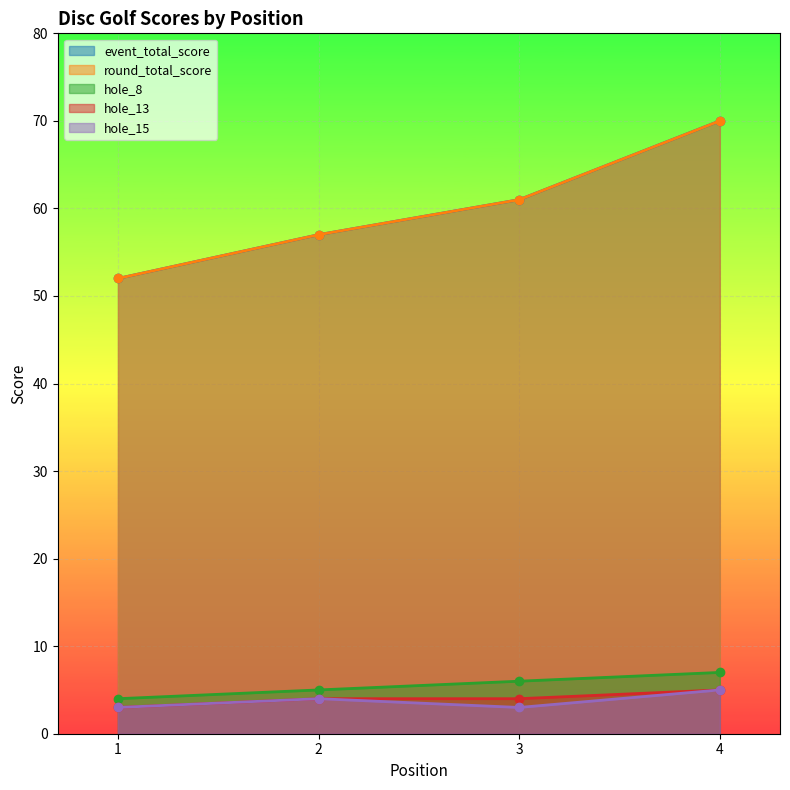

Which series has the largest total across all categories?

event_total_score